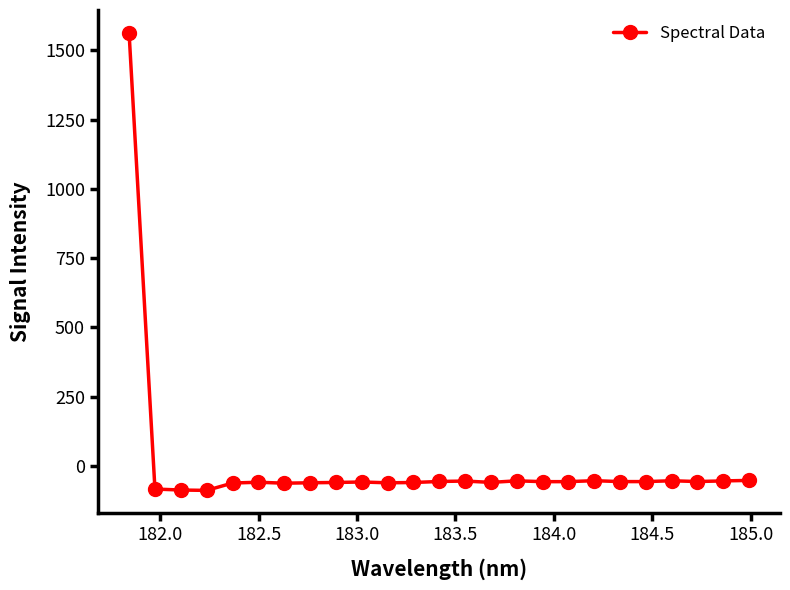

True or false: the data has more than 2 interior local peaks.

True